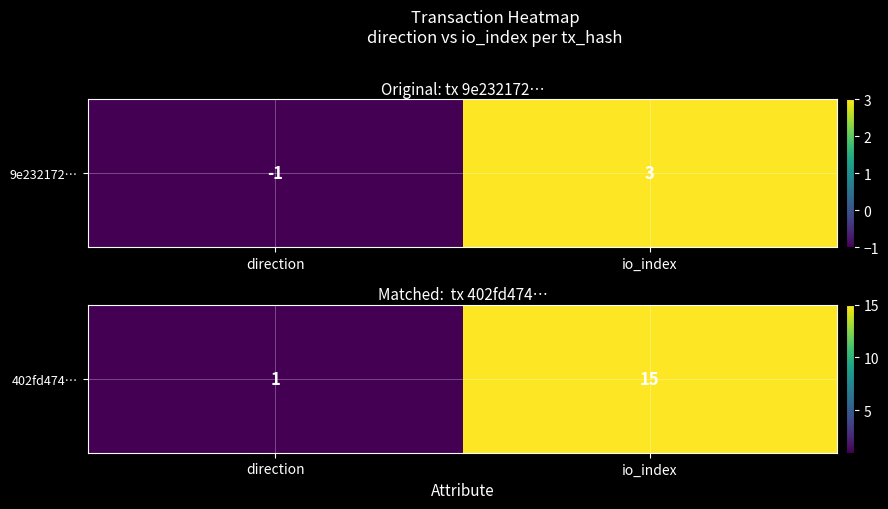

What is the sum of all values?

16